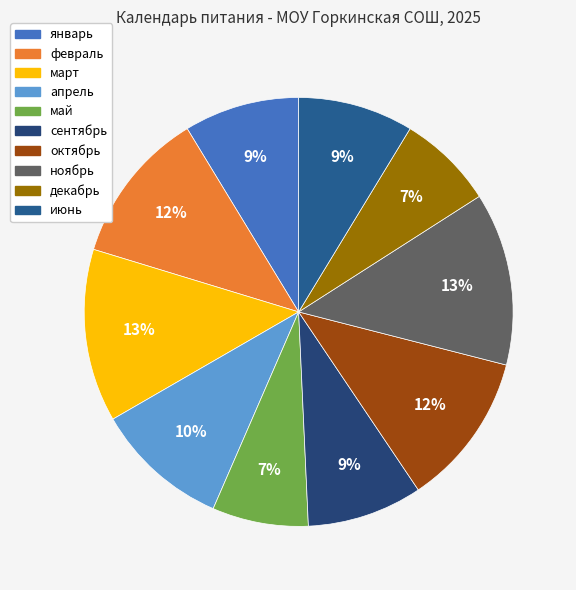

Does июнь account for over 50% of the chart?

No